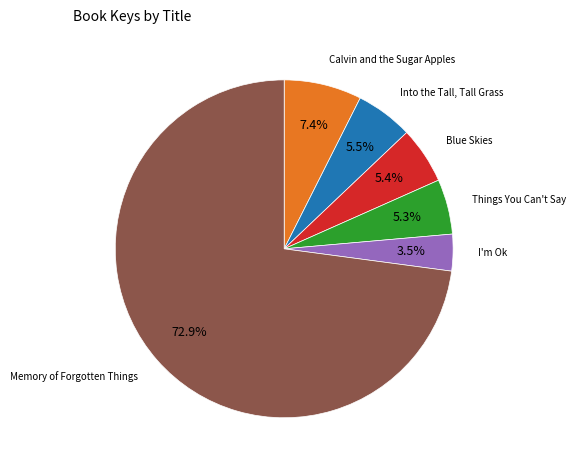

To the nearest percent, what is the difference between the largest and smallest slice percentages?

69%